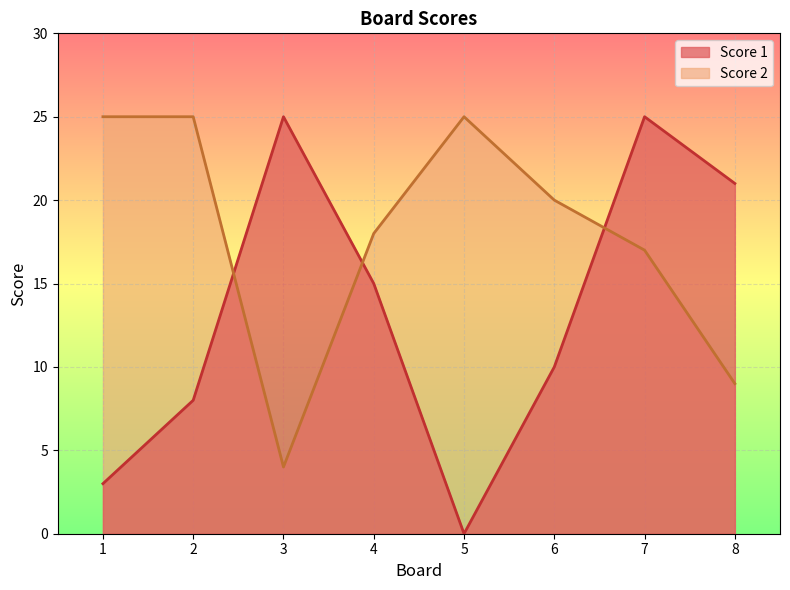

How many data points in Score 1 are less than 15?

4